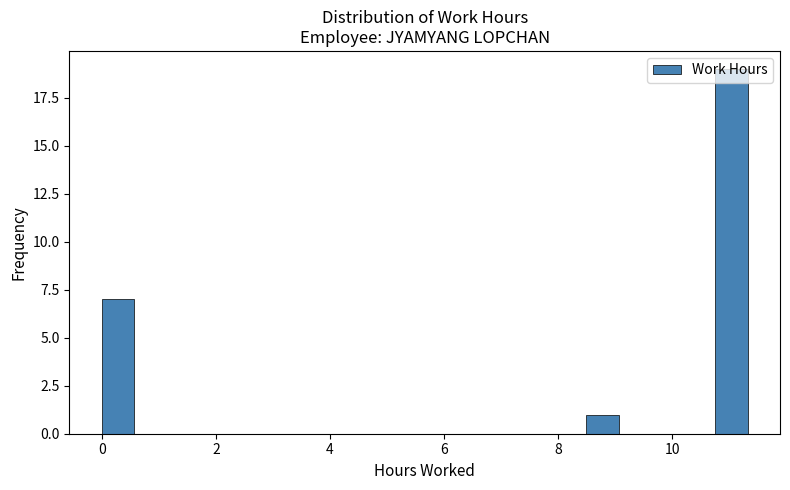

Read against the x-axis, roughly where is the centre of the tallest bar?

11.0